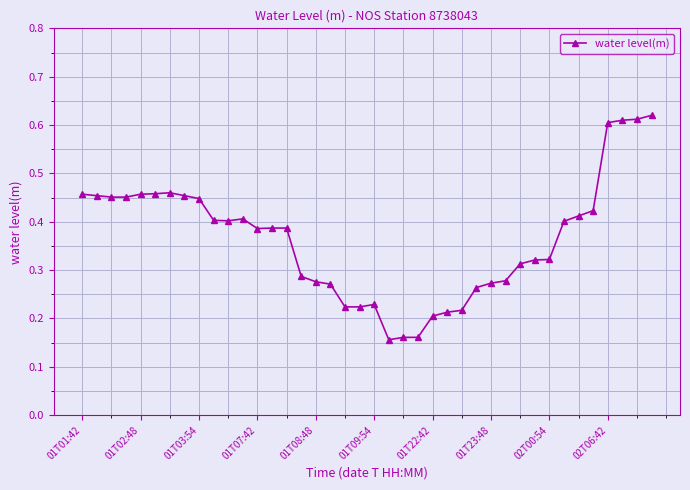

True or false: there are more than 1 points higher than both neighbors.

True